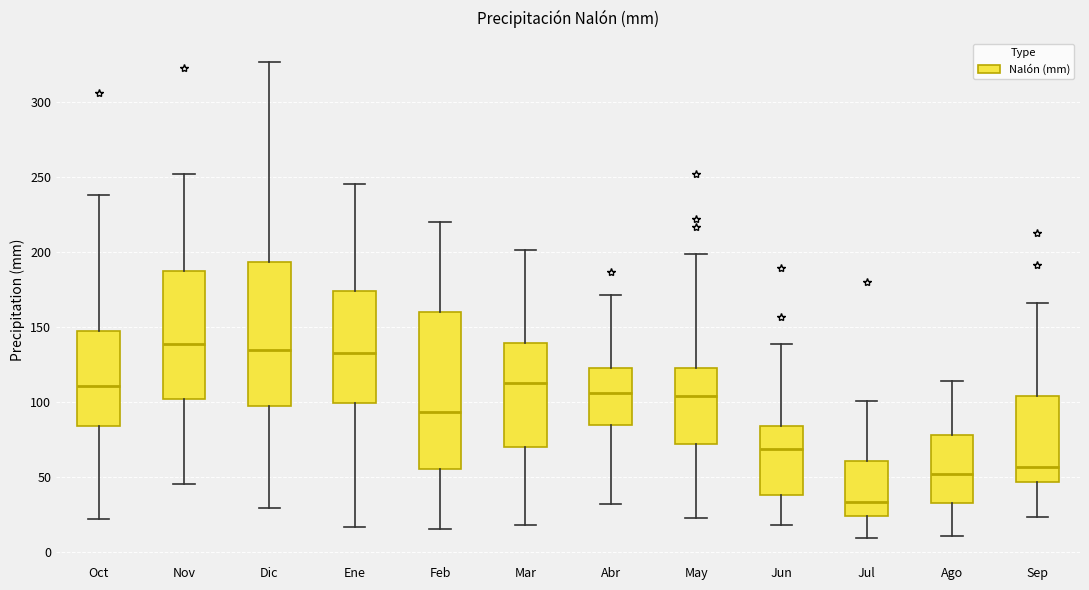

Which box is the tallest, from its lower edge to its upper edge?

Feb